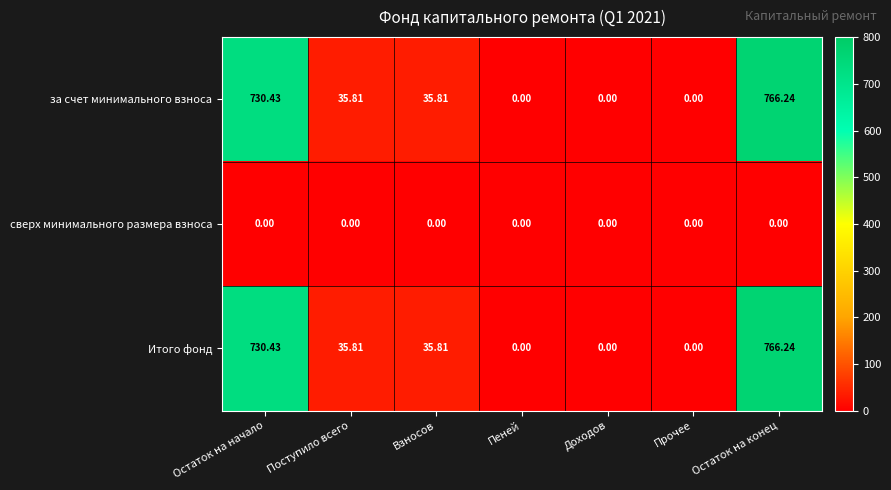

Count the number of data series in this chart.

3